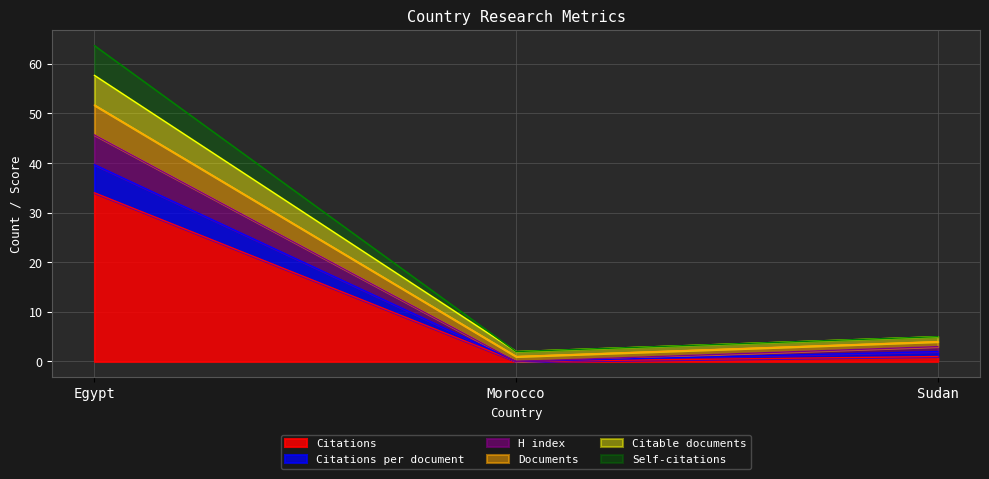

Where does the H index series first go above 4?

Egypt